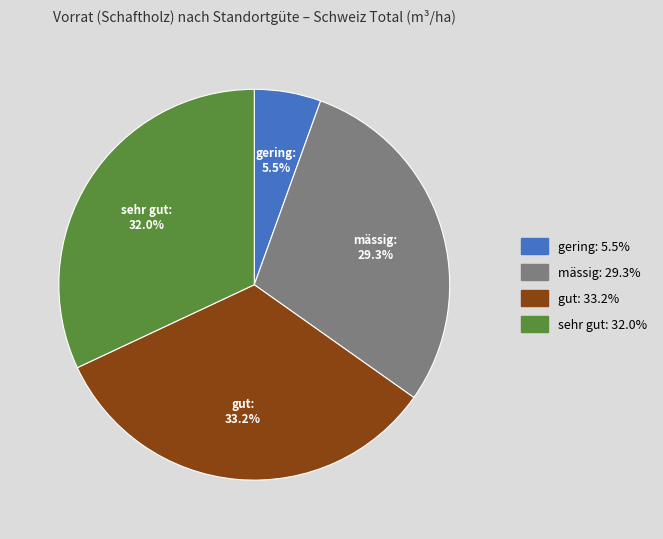

Is there a majority slice in this chart?

No